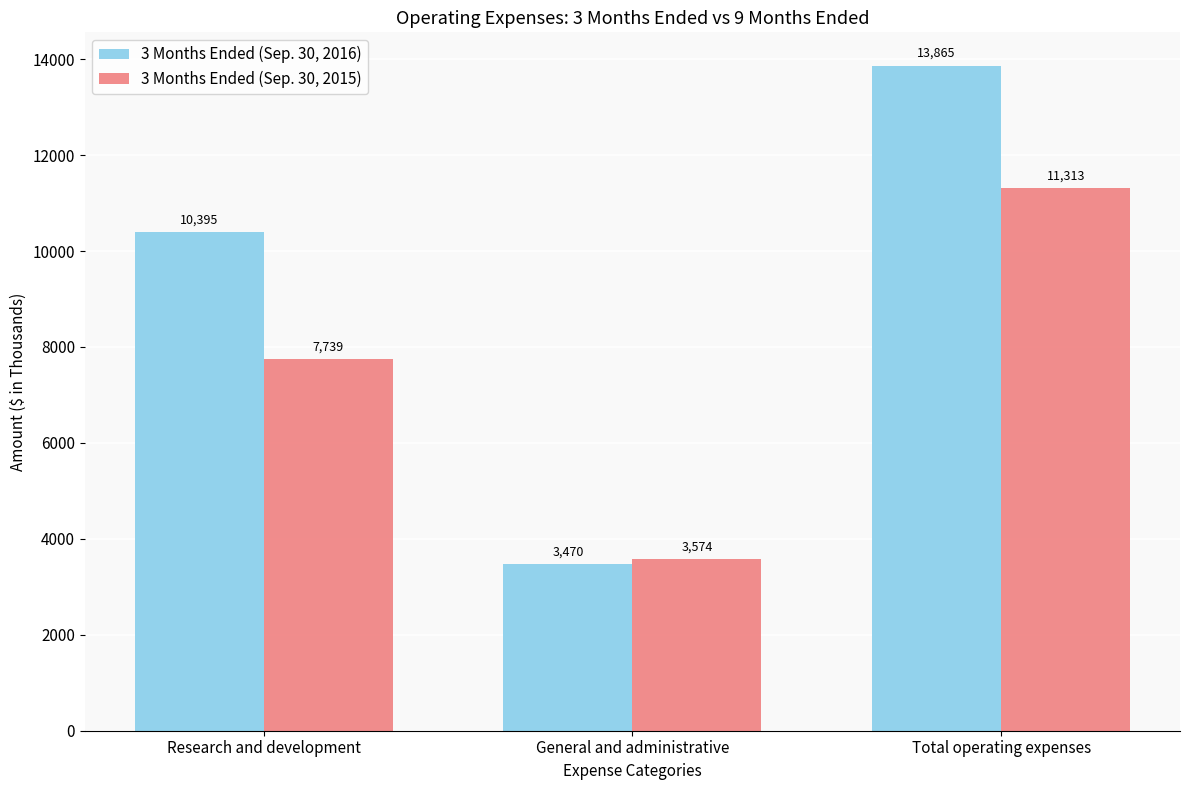

What are all the series names shown in the legend?

3 Months Ended (Sep. 30, 2016), 3 Months Ended (Sep. 30, 2015)